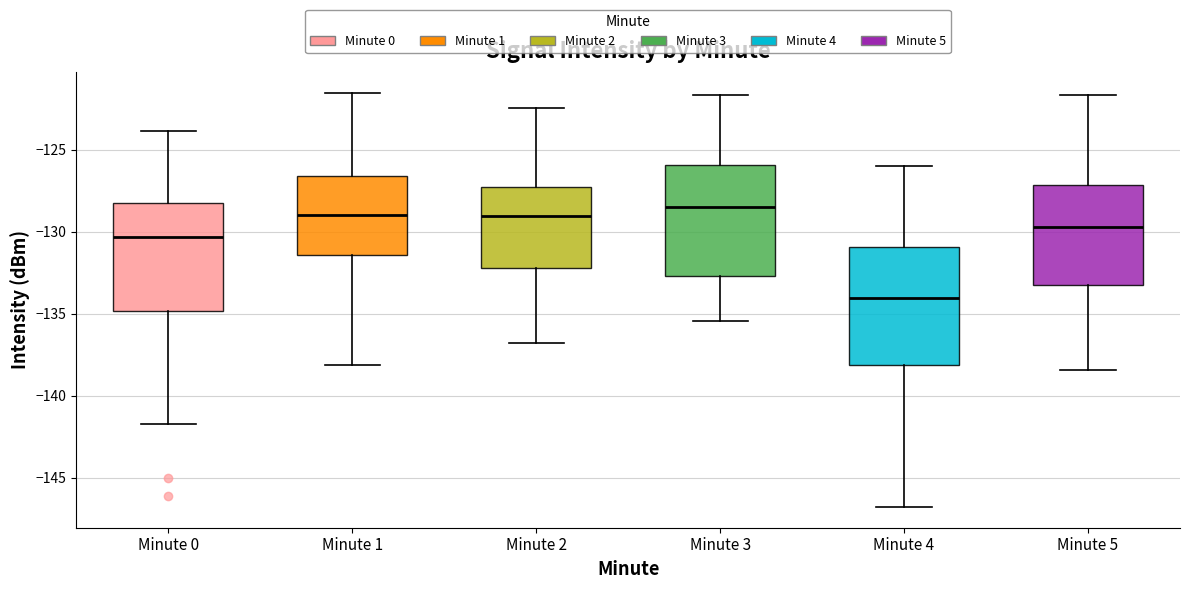

Reading left to right, transcribe this box plot: for each box, give where its median line is, the range the box spans, and where its two whiskers end, as read against the y-axis. The values are not printed on the chart, so give them approximately, as read against the axis.

Minute 0: median -130.5, box -135.0 to -128.5, whiskers -141.5 to -124.0
Minute 1: median -129.0, box -131.5 to -126.5, whiskers -138.0 to -121.5
Minute 2: median -129.0, box -132.0 to -127.5, whiskers -137.0 to -122.5
Minute 3: median -128.5, box -132.5 to -126.0, whiskers -135.5 to -121.5
Minute 4: median -134.0, box -138.0 to -131.0, whiskers -147.0 to -126.0
Minute 5: median -129.5, box -133.0 to -127.0, whiskers -138.5 to -121.5